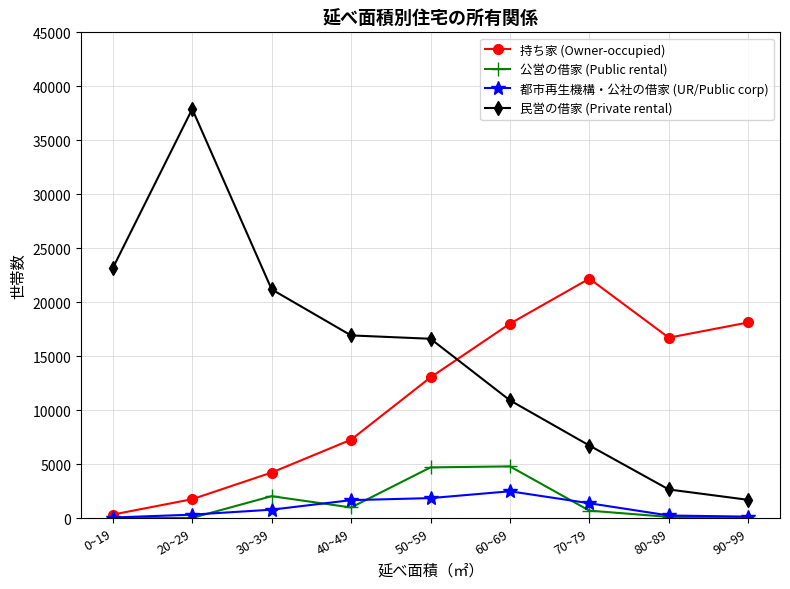

What are all the series names shown in the legend?

持ち家 (Owner-occupied), 公営の借家 (Public rental), 都市再生機構・公社の借家 (UR/Public corp), 民営の借家 (Private rental)